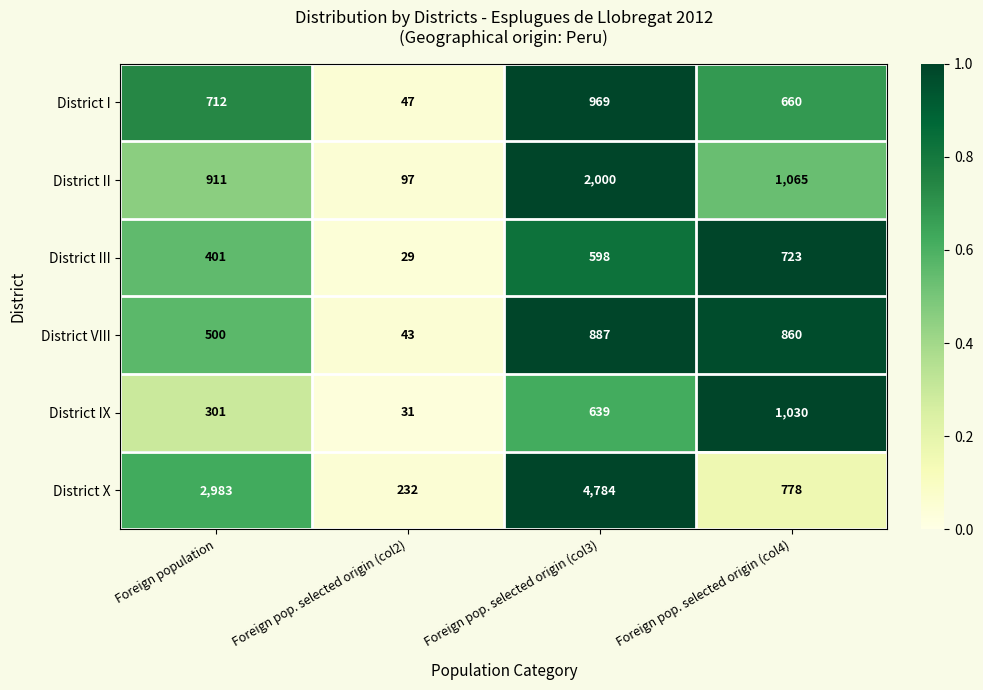

What is the average value of the District II series?

1018